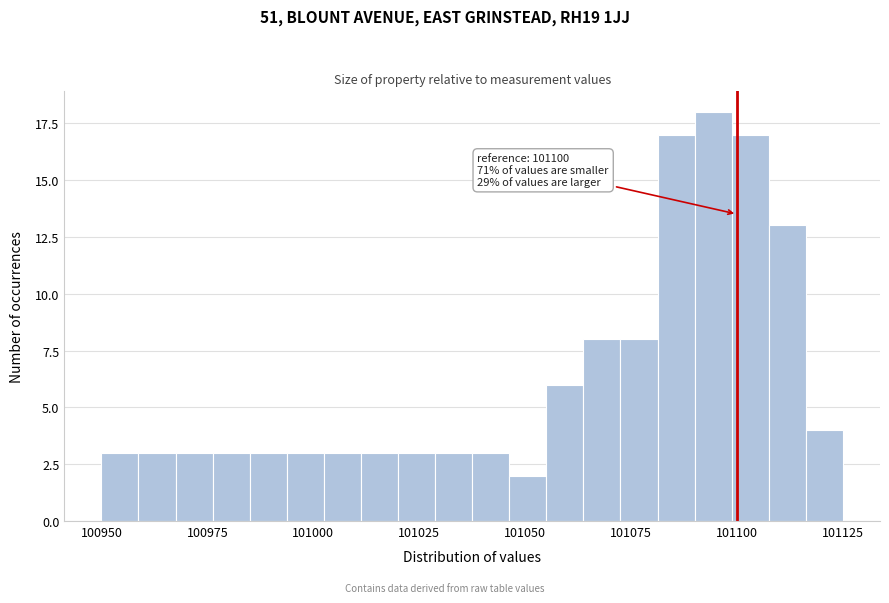

Around what value on the x-axis is the tallest bar? Give the approximate position of its centre, as read against the axis.

101095